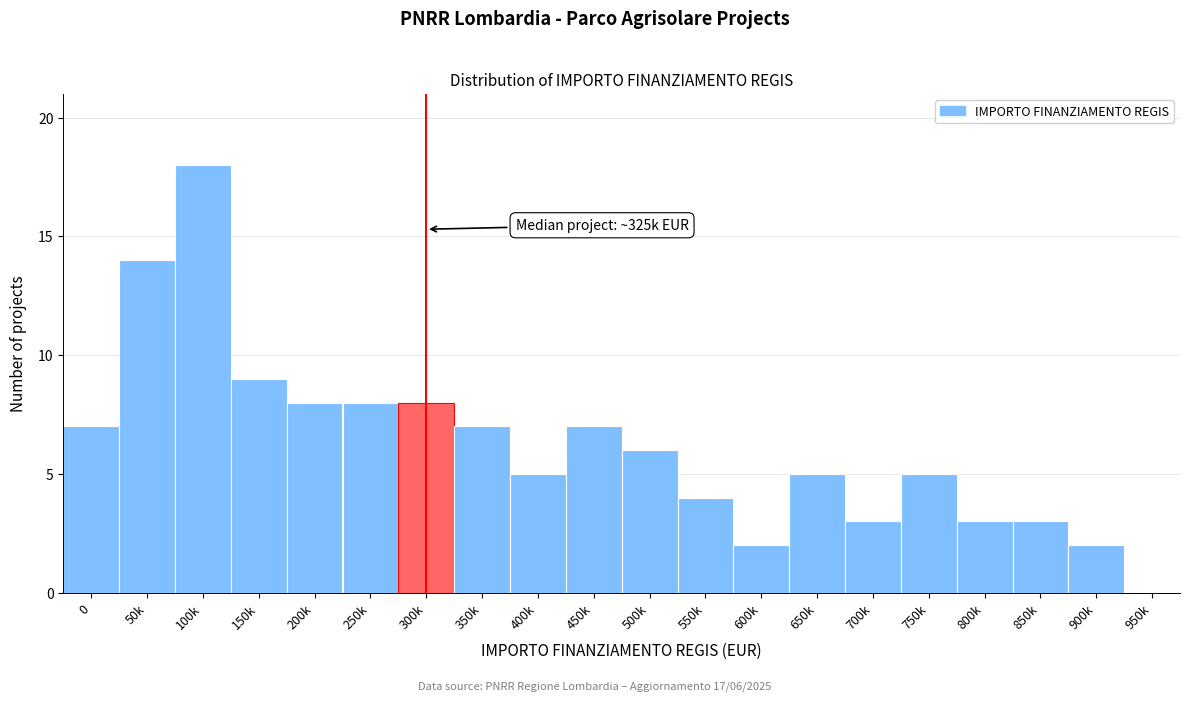

Reading right to left, extract all data points from this chart.

950k=0	900k=2	850k=3	800k=3	750k=5	700k=3	650k=5	600k=2	550k=4	500k=6	450k=7	400k=5	350k=7	300k=8	250k=8	200k=8	150k=9	100k=18	50k=14	0=7